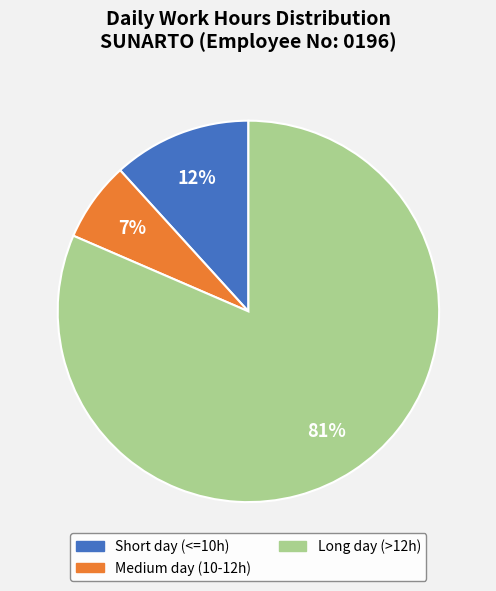

Rank the categories by value from highest to lowest.

Long day (>12h), Short day (<=10h), Medium day (10-12h)